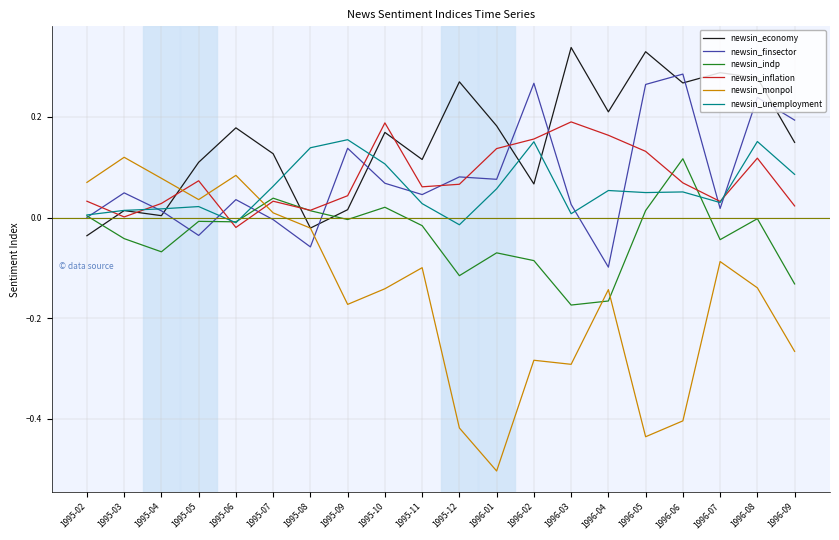

Where do newsin_indp and newsin_economy first cross each other?

1995-02 and 1995-03